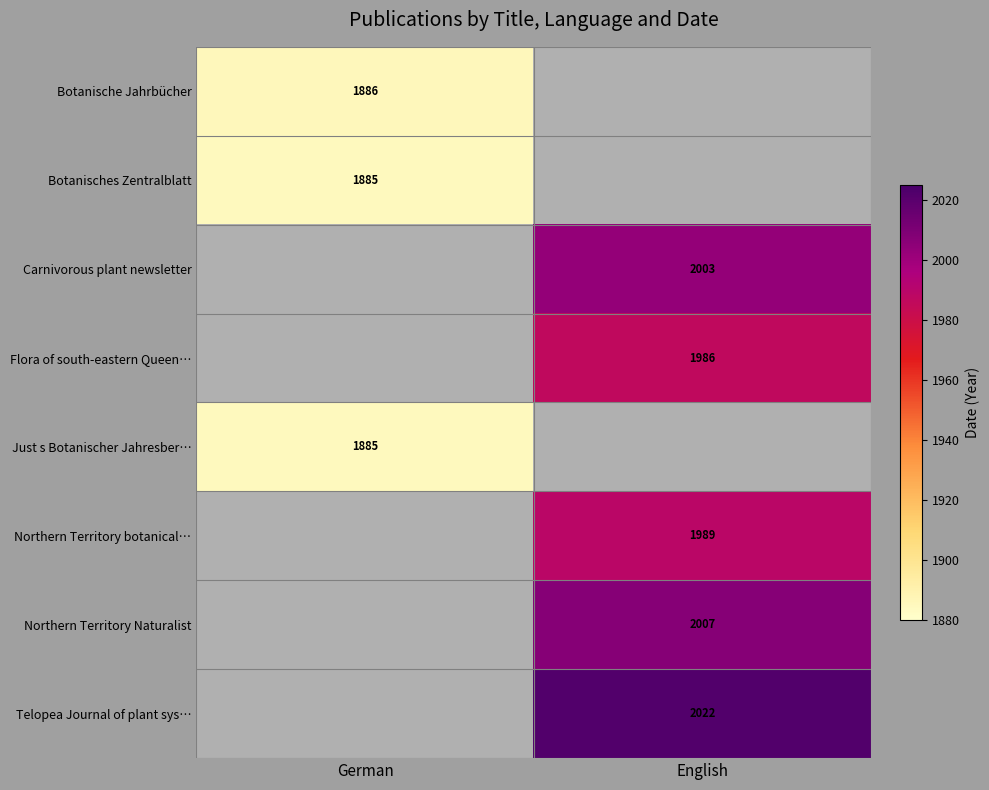

Is it true that Telopea Journal of plant sys… equals 2022 at English?

True